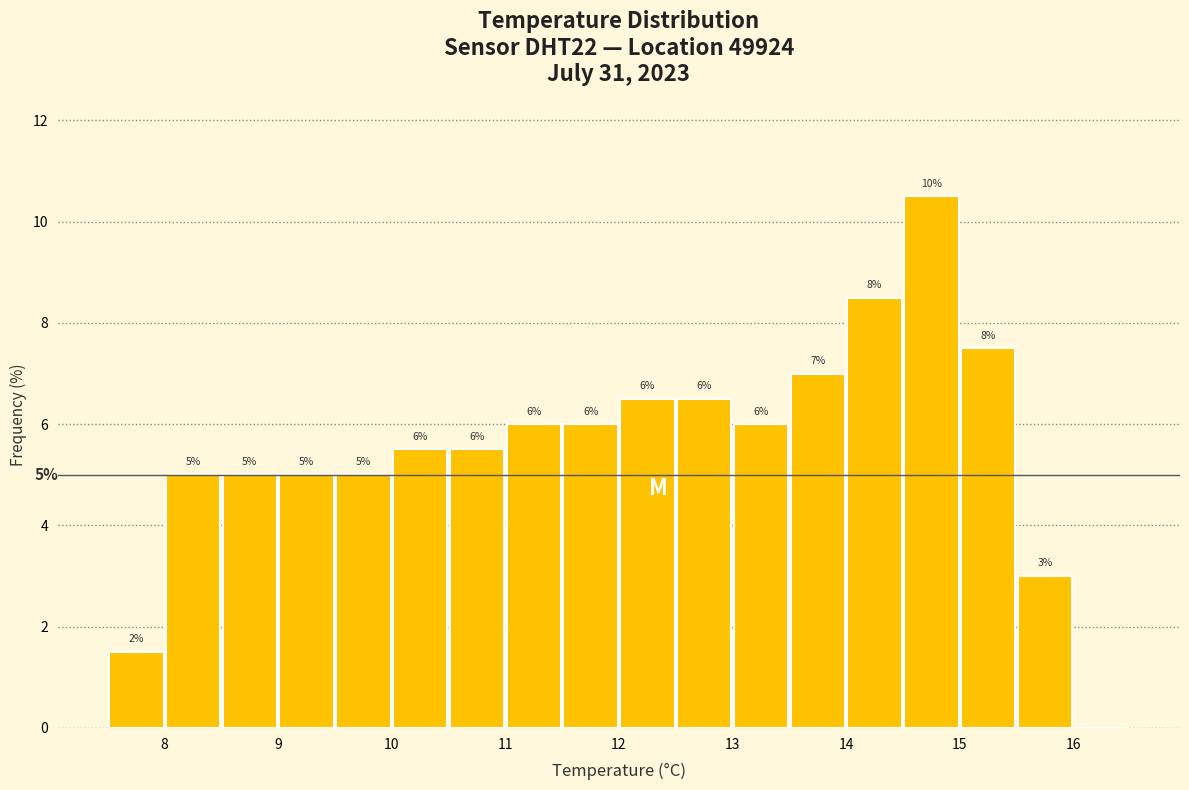

Over which range of the x-axis is the bar tallest?

14.5 to 15.0